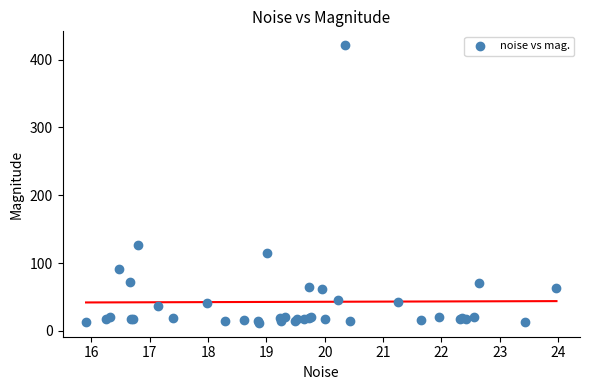

What Y value in the scatter plot is closest to 216?

126.1